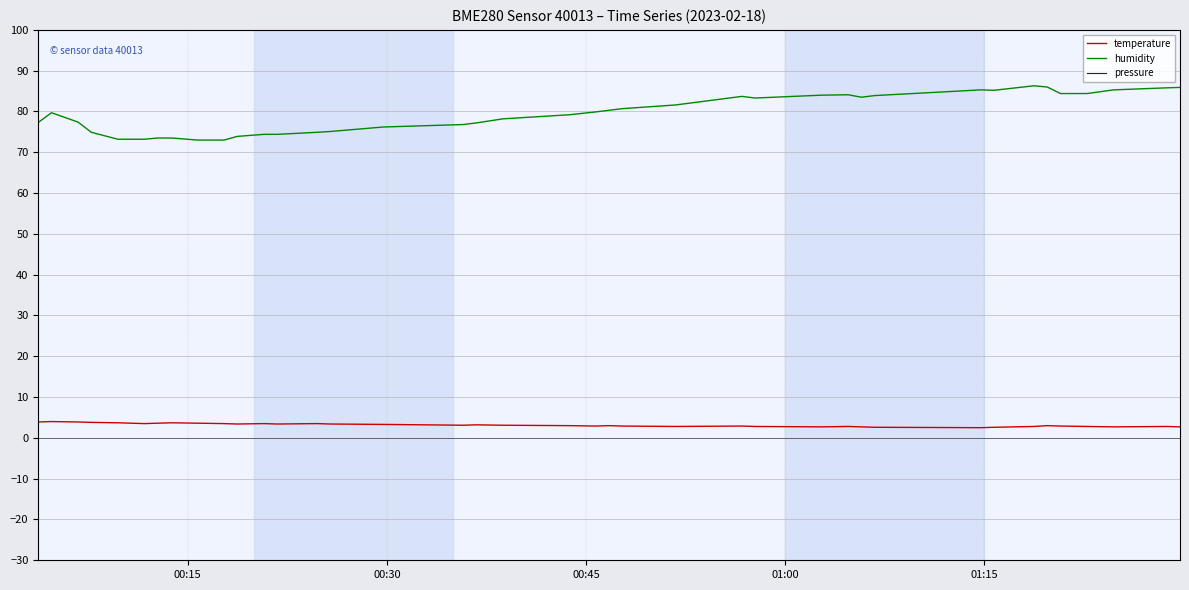

True or false: temperature and humidity cross at least once.

False